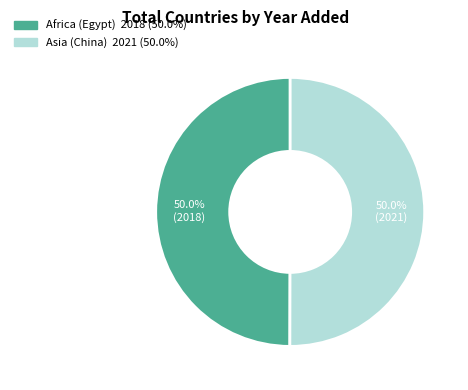

Is the sum of Africa (Egypt) and Asia (China) greater than half?

Yes